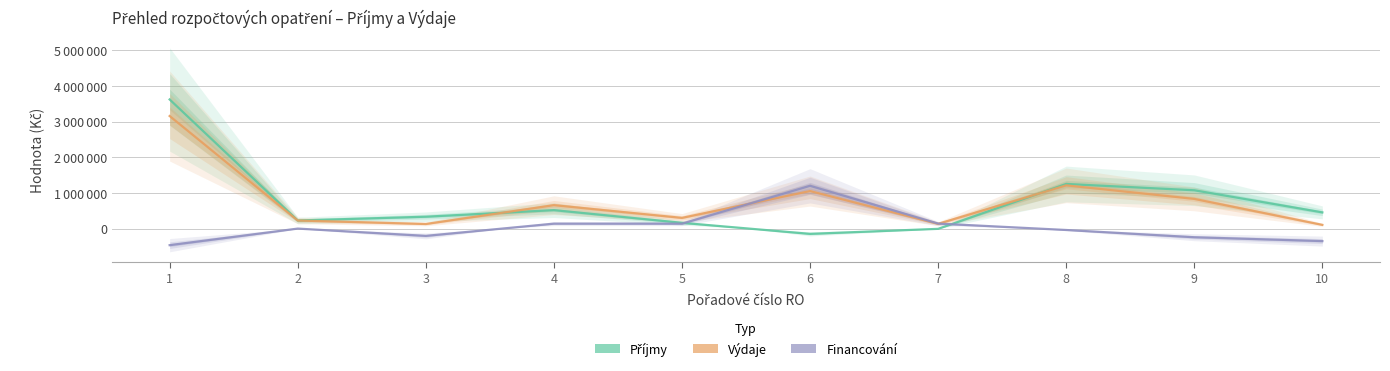

How many intersections are there between Výdaje and Financování?

2